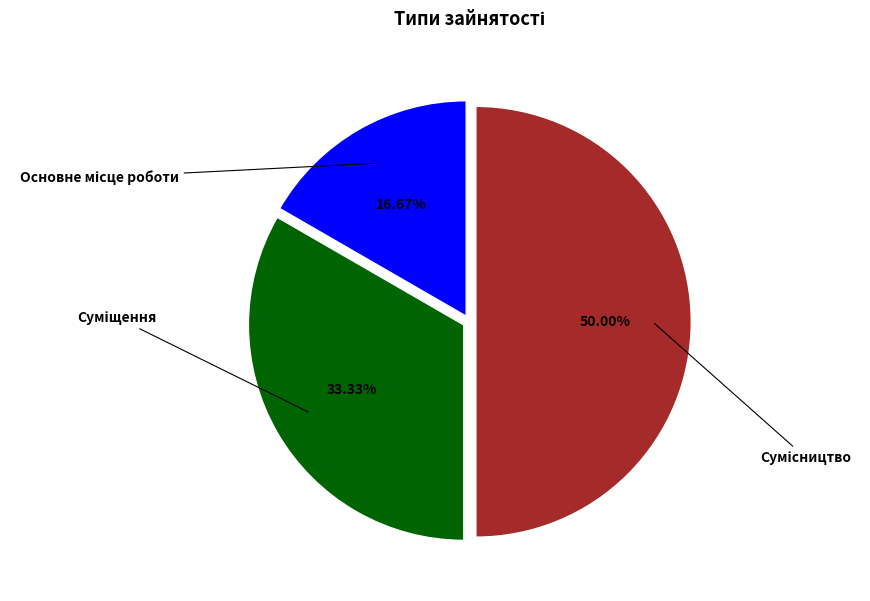

How many segments does this pie chart have?

3